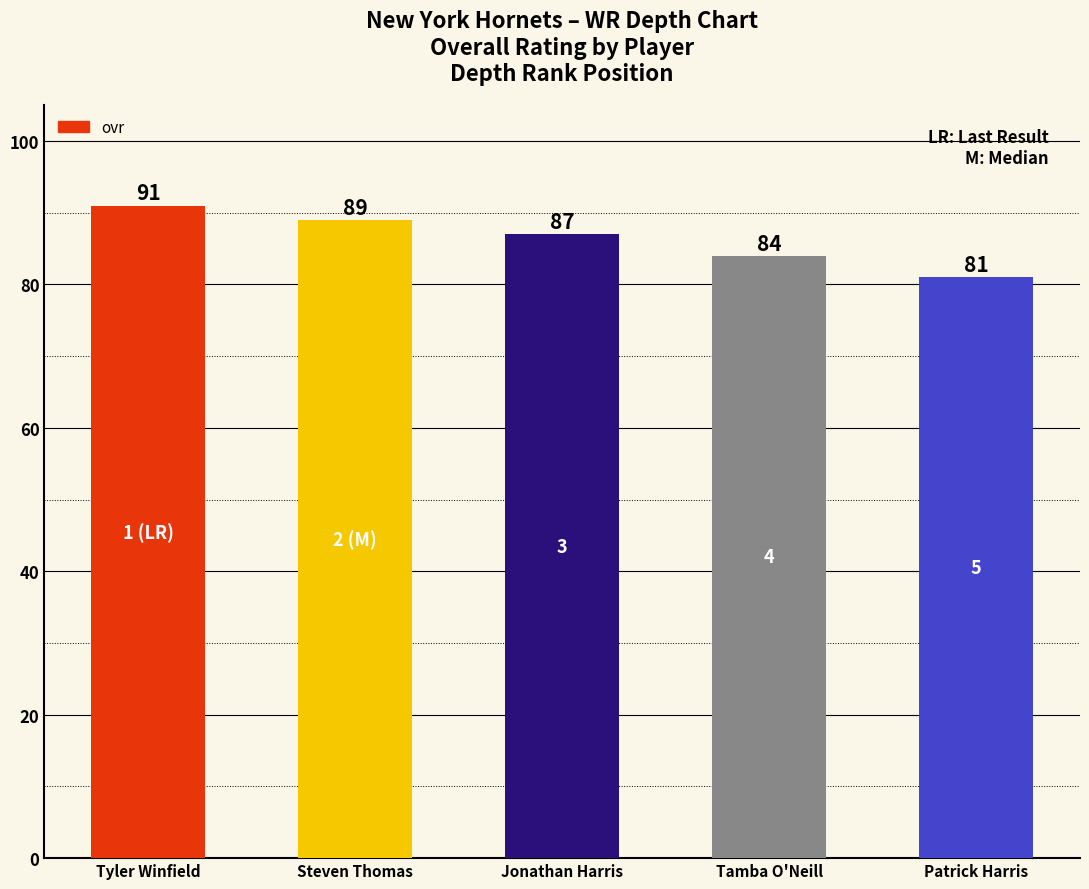

How many distinct data groups are displayed?

1